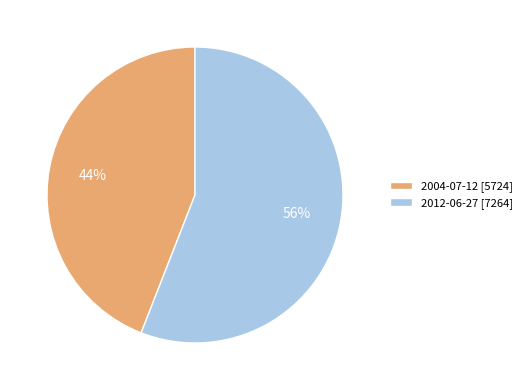

To the nearest percent, what percentage of the pie is 2004-07-12?

44%